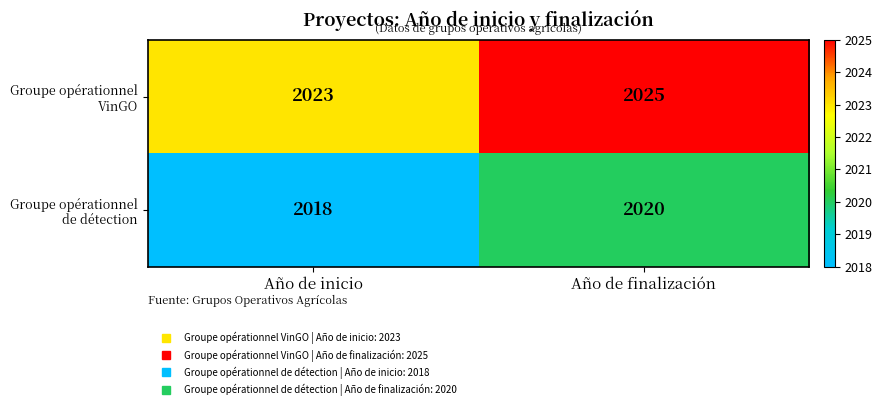

What is the smallest value displayed?

2018